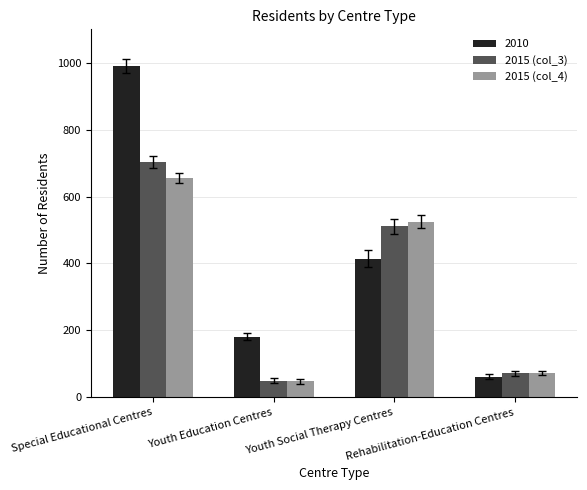

What is the lowest value of the 2015 (col_3) series?

50